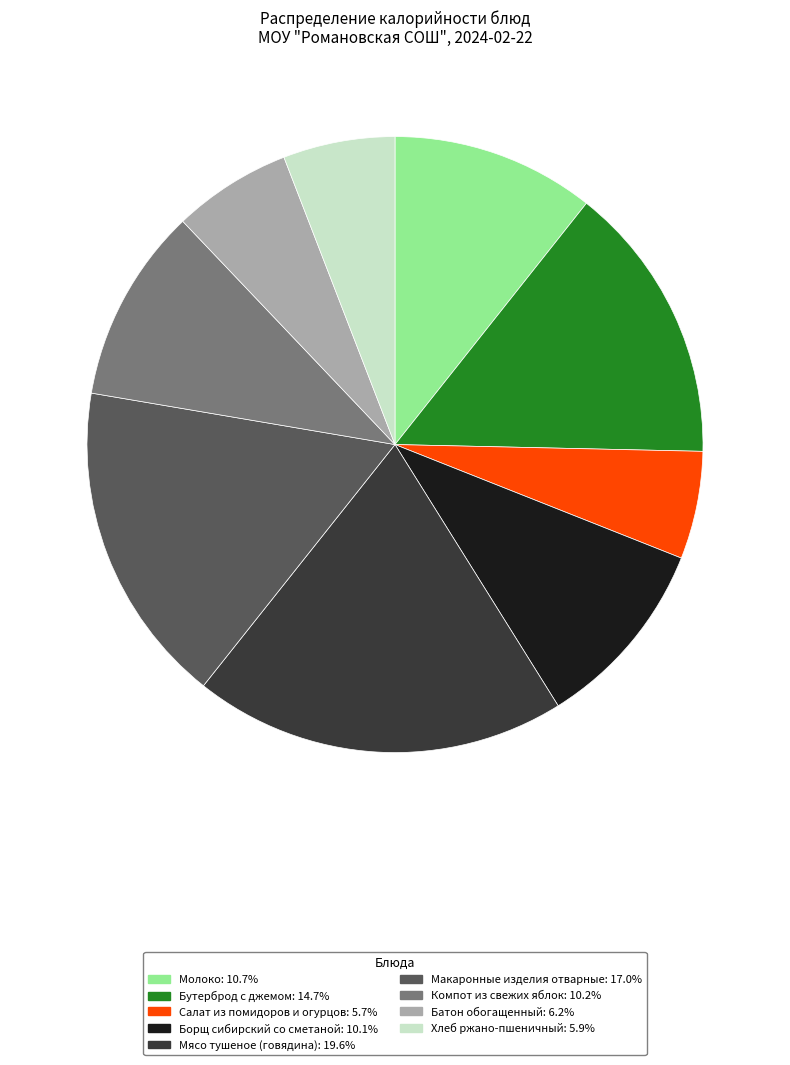

Is there any slice that represents more than half of the pie?

No